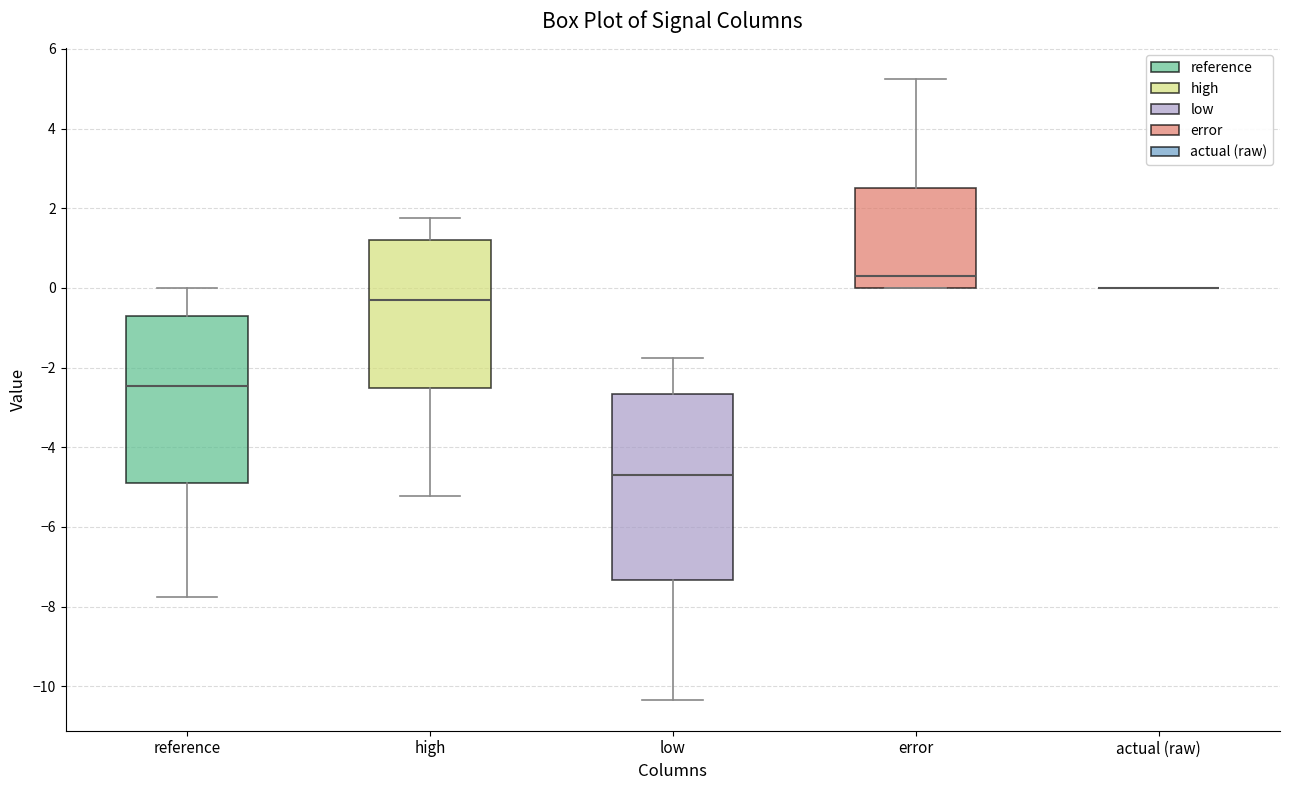

Reading left to right, transcribe this box plot: for each box, give where its median line is, the range the box spans, and where its two whiskers end, as read against the y-axis. The values are not printed on the chart, so give them approximately, as read against the axis.

reference: median -2.4, box -4.8 to -0.6, whiskers -7.8 to 0.0
high: median -0.4, box -2.6 to 1.2, whiskers -5.2 to 1.8
low: median -4.6, box -7.4 to -2.6, whiskers -10.4 to -1.8
error: median 0.4, box 0.0 to 2.6, whiskers 0.0 to 5.2
actual (raw): box collapsed to a line at 0.0, whiskers 0.0 to 0.0